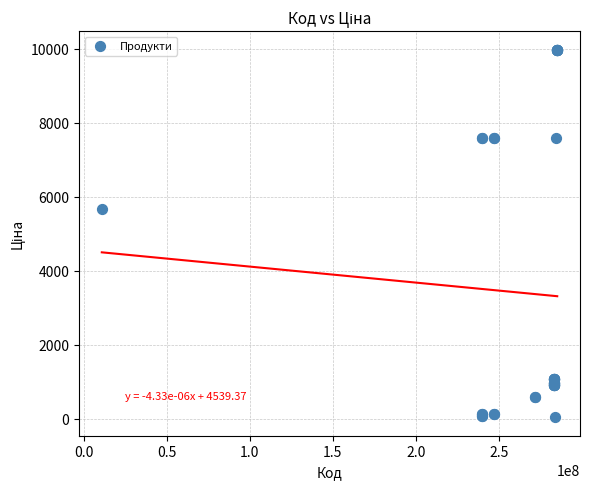

What Y value in the scatter plot is closest to 5003?

5673.8